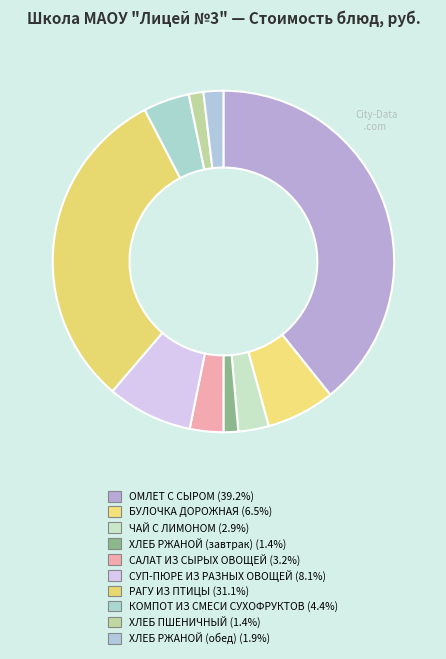

Does any single category account for the majority?

No